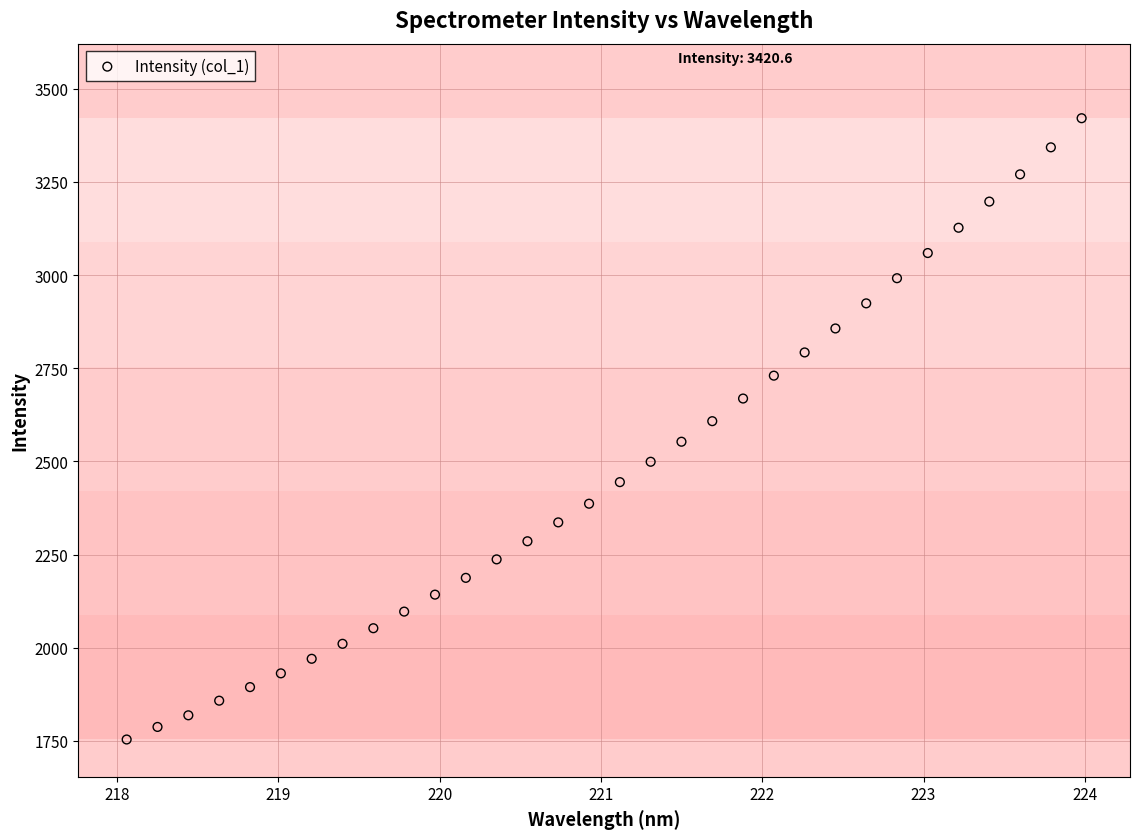

What is the range of Y values (max minus min)?

1666.6